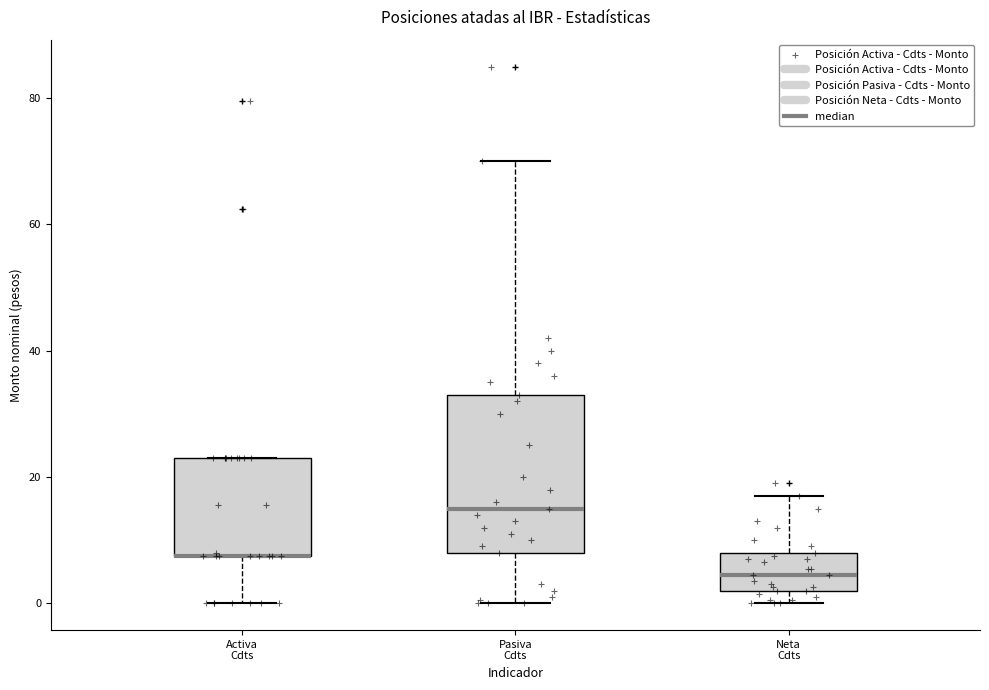

Reading left to right, read every box against the y-axis: the position of its median line, the range the box covers, and the ends of its whiskers. The values are not printed on the chart, so give them approximately, as read against the axis.

Activa Cdts: median 8 (drawn on the box's lower edge), box 8 to 22, whiskers 0 to 22
Pasiva Cdts: median 16, box 8 to 34, whiskers 0 to 70
Neta Cdts: median 4, box 2 to 8, whiskers 0 to 18